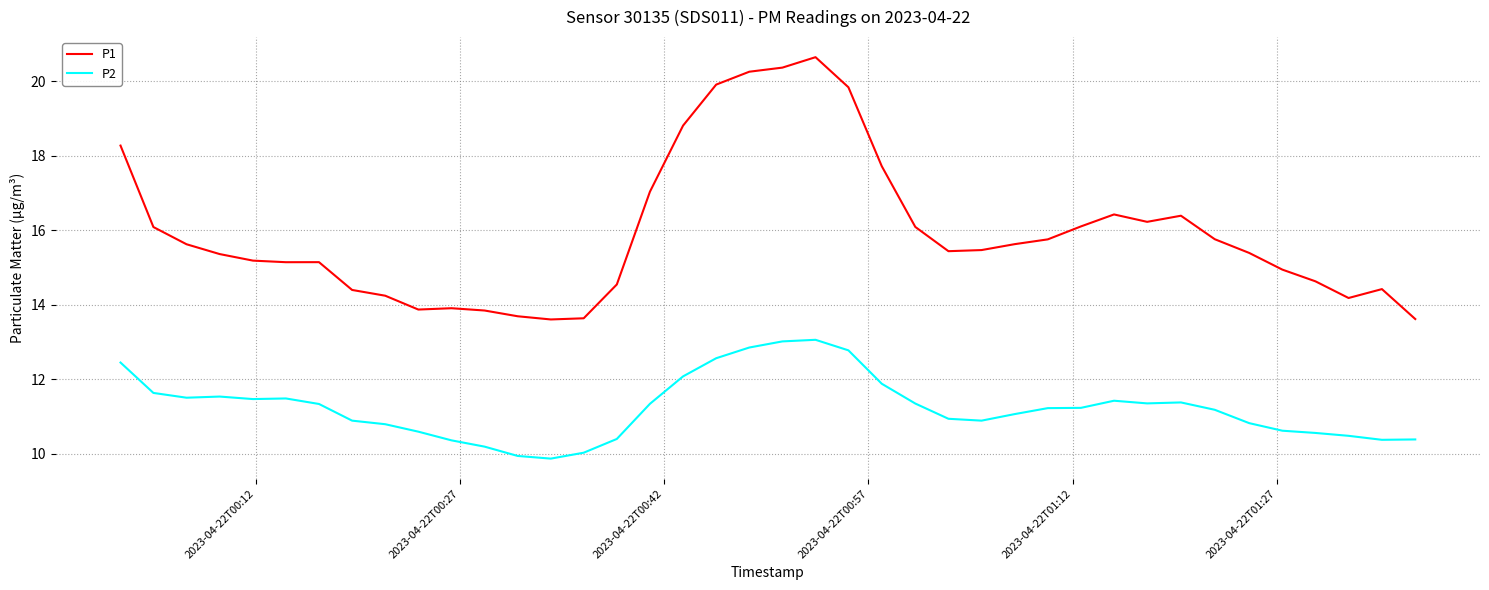

Which series has the largest range (max minus min)?

P1